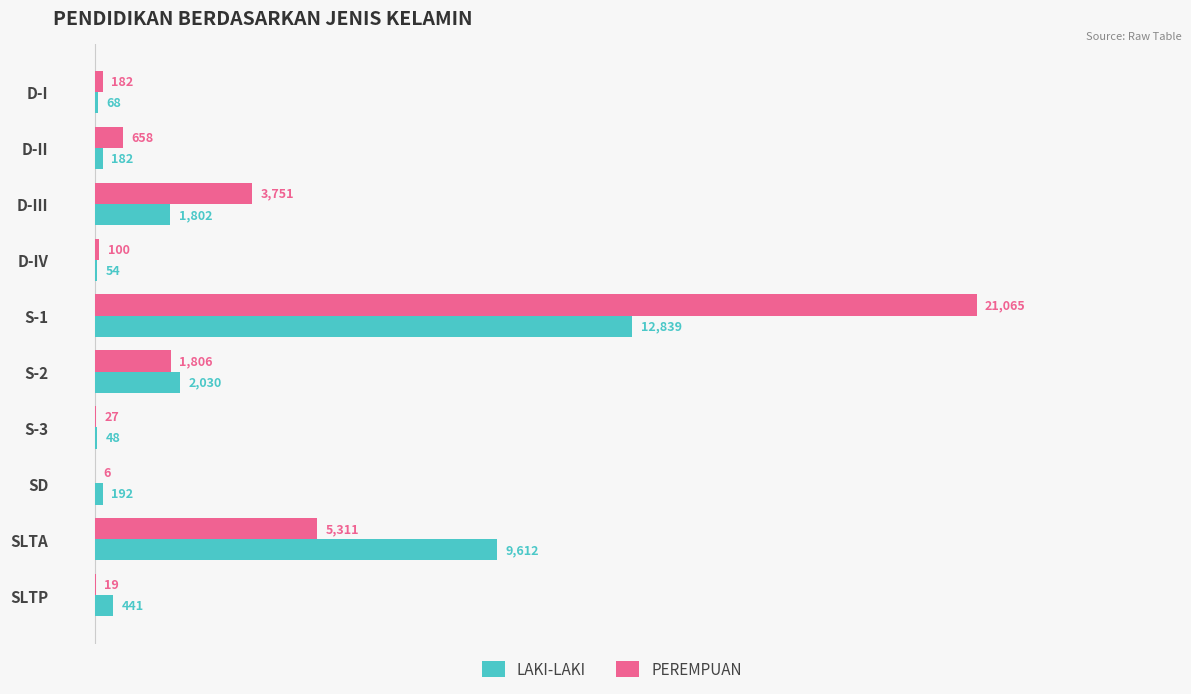

Where is PEREMPUAN nearest to the value 10535?

SLTA